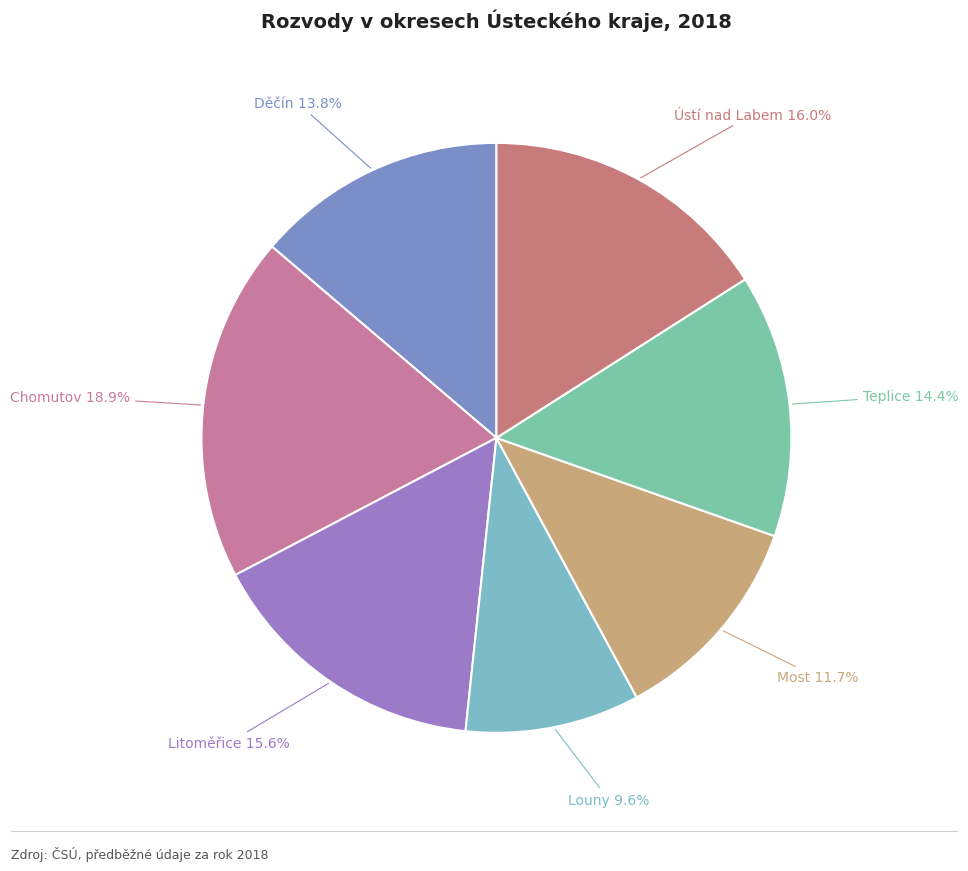

What percentage is NOT represented by Ústí nad Labem?

84.0%